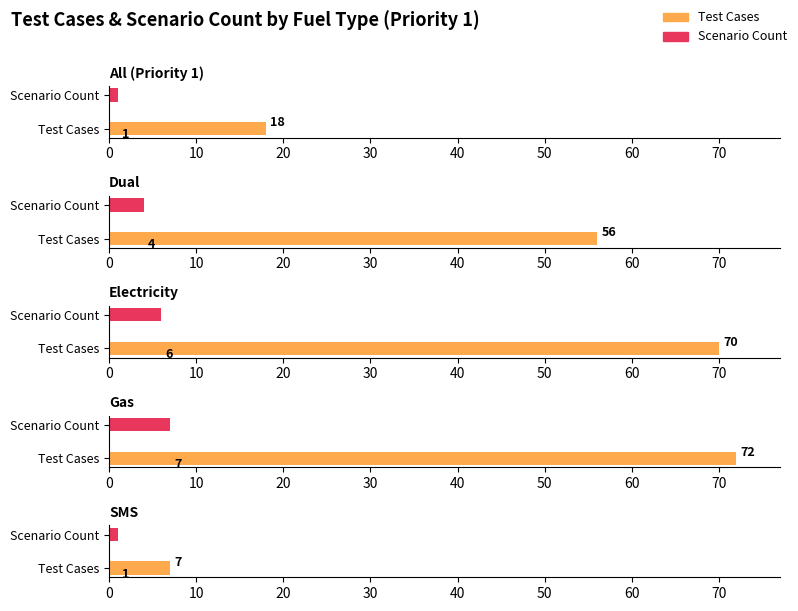

Is it true that Priority 1 Total equals 72 at Gas?

True